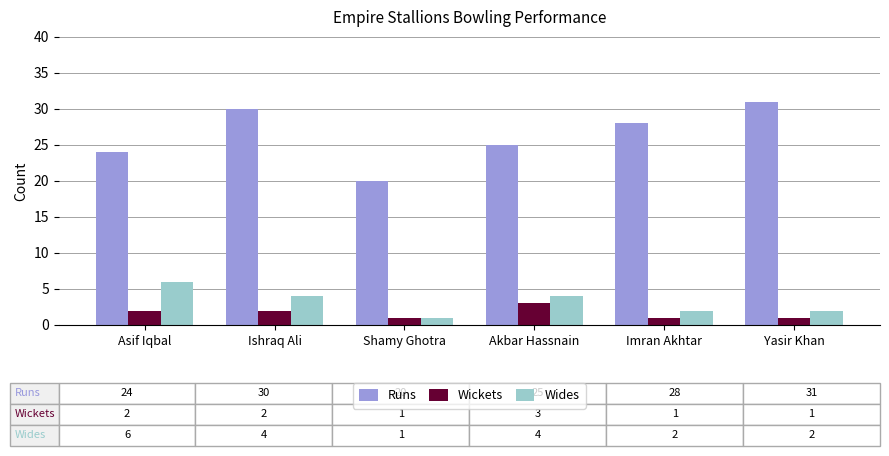

Does the chart contain stacked bars?

No